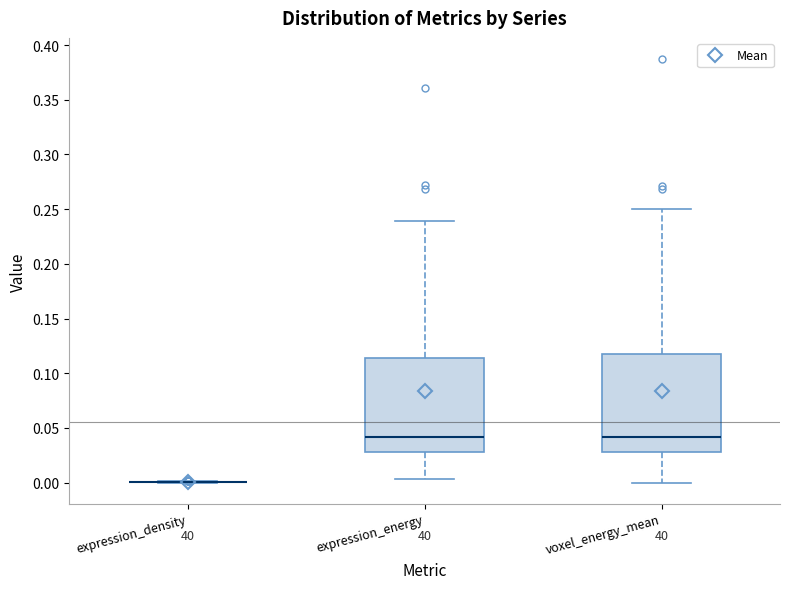

Reading left to right, transcribe this box plot: for each box, give where its median line is, the range the box spans, and where its two whiskers end, as read against the y-axis. The values are not printed on the chart, so give them approximately, as read against the axis.

expression_density: box collapsed to a line at 0.000, whiskers 0.000 to 0.000
expression_energy: median 0.040, box 0.030 to 0.115, whiskers 0.005 to 0.240
voxel_energy_mean: median 0.040, box 0.030 to 0.120, whiskers 0.000 to 0.250